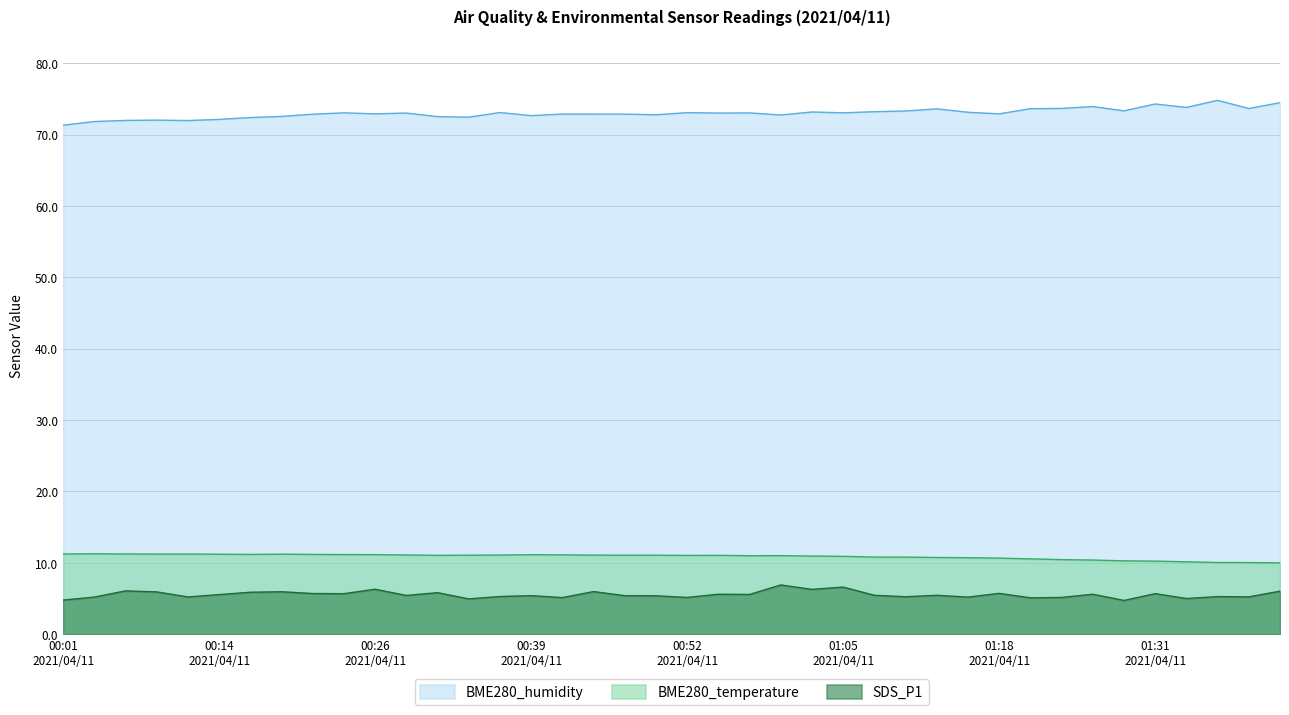

Where is SDS_P1 nearest to the value 5?

2021/04/11 01:34:30